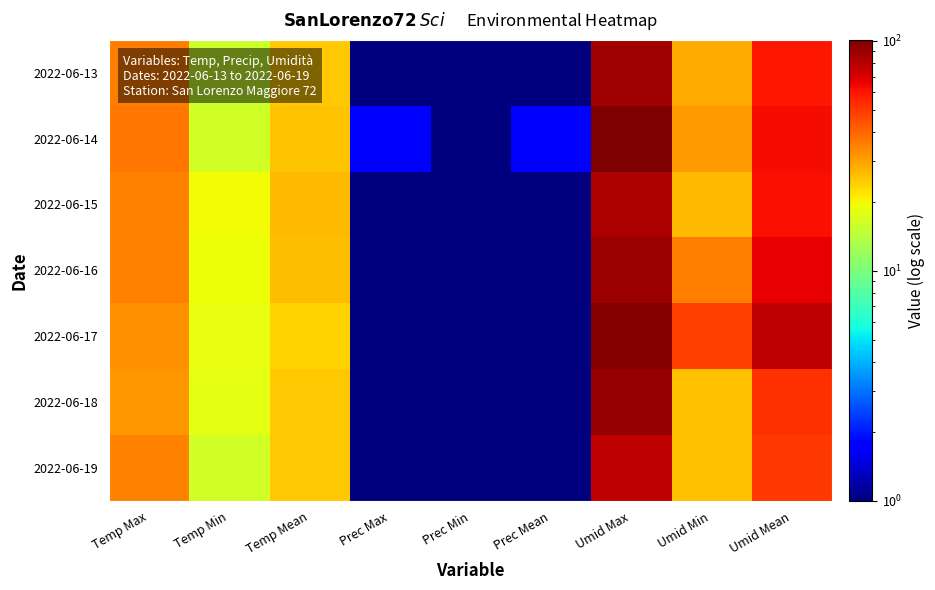

What is the smallest value displayed?

1.0